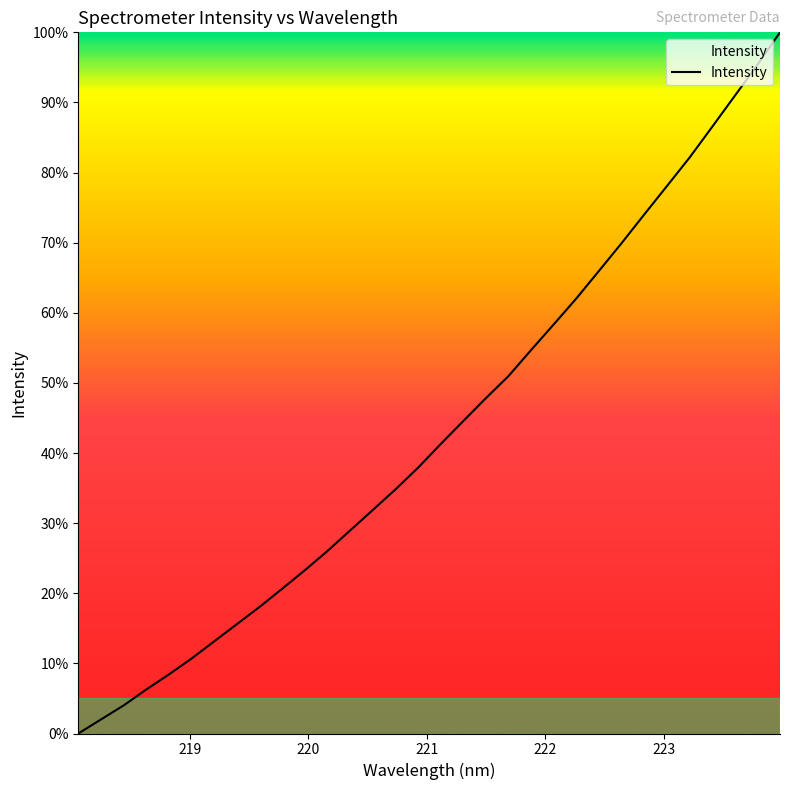

What is the difference between the maximum and minimum values?

100.0